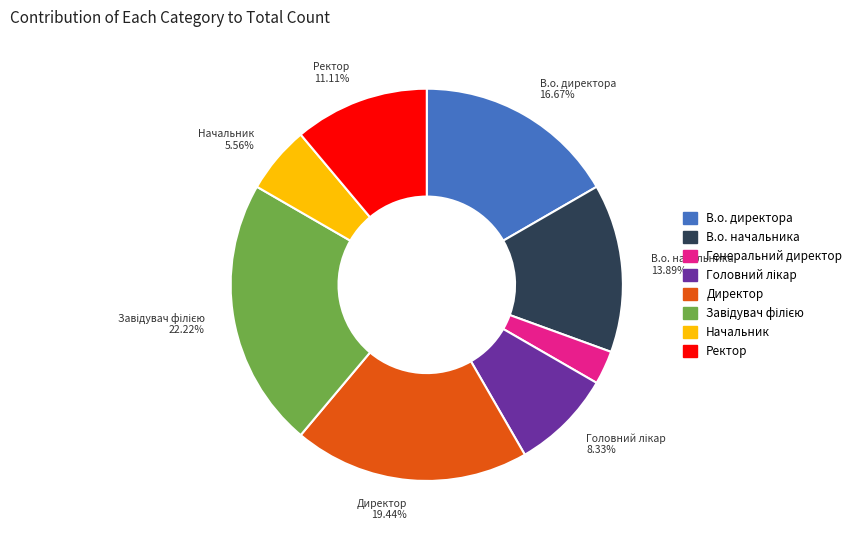

Between Директор and В.о. начальника, which is larger?

Директор